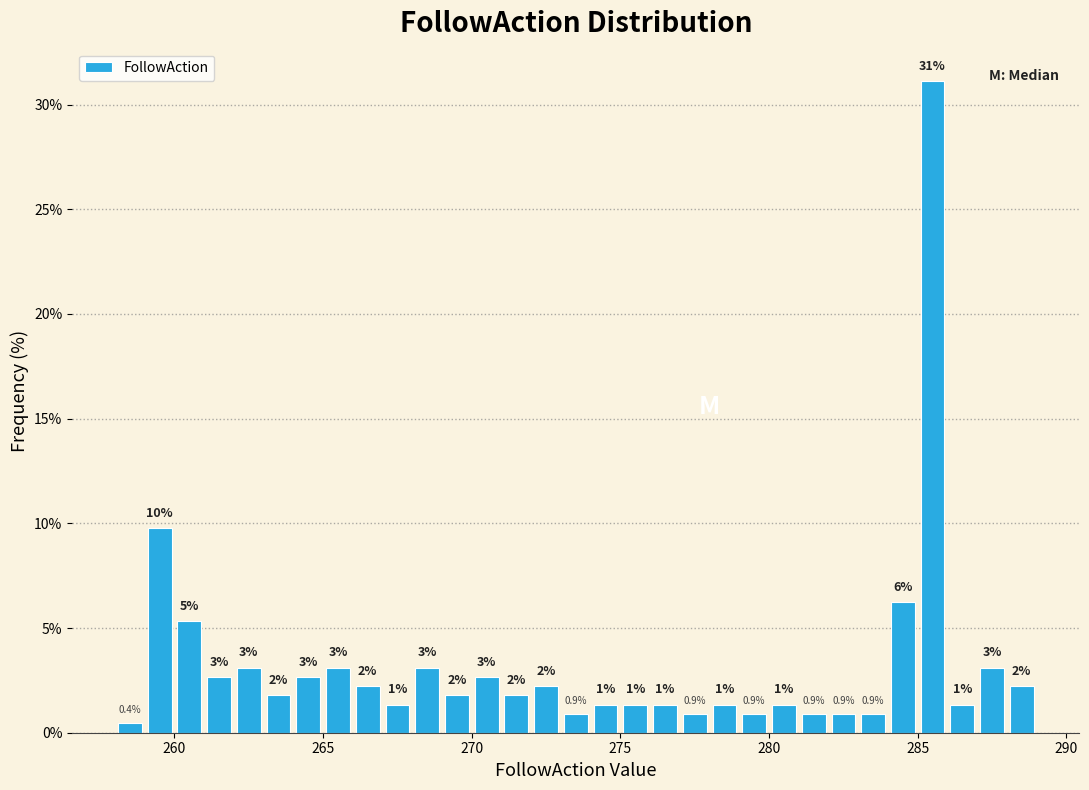

Read against the x-axis, roughly where is the centre of the tallest bar?

285.5